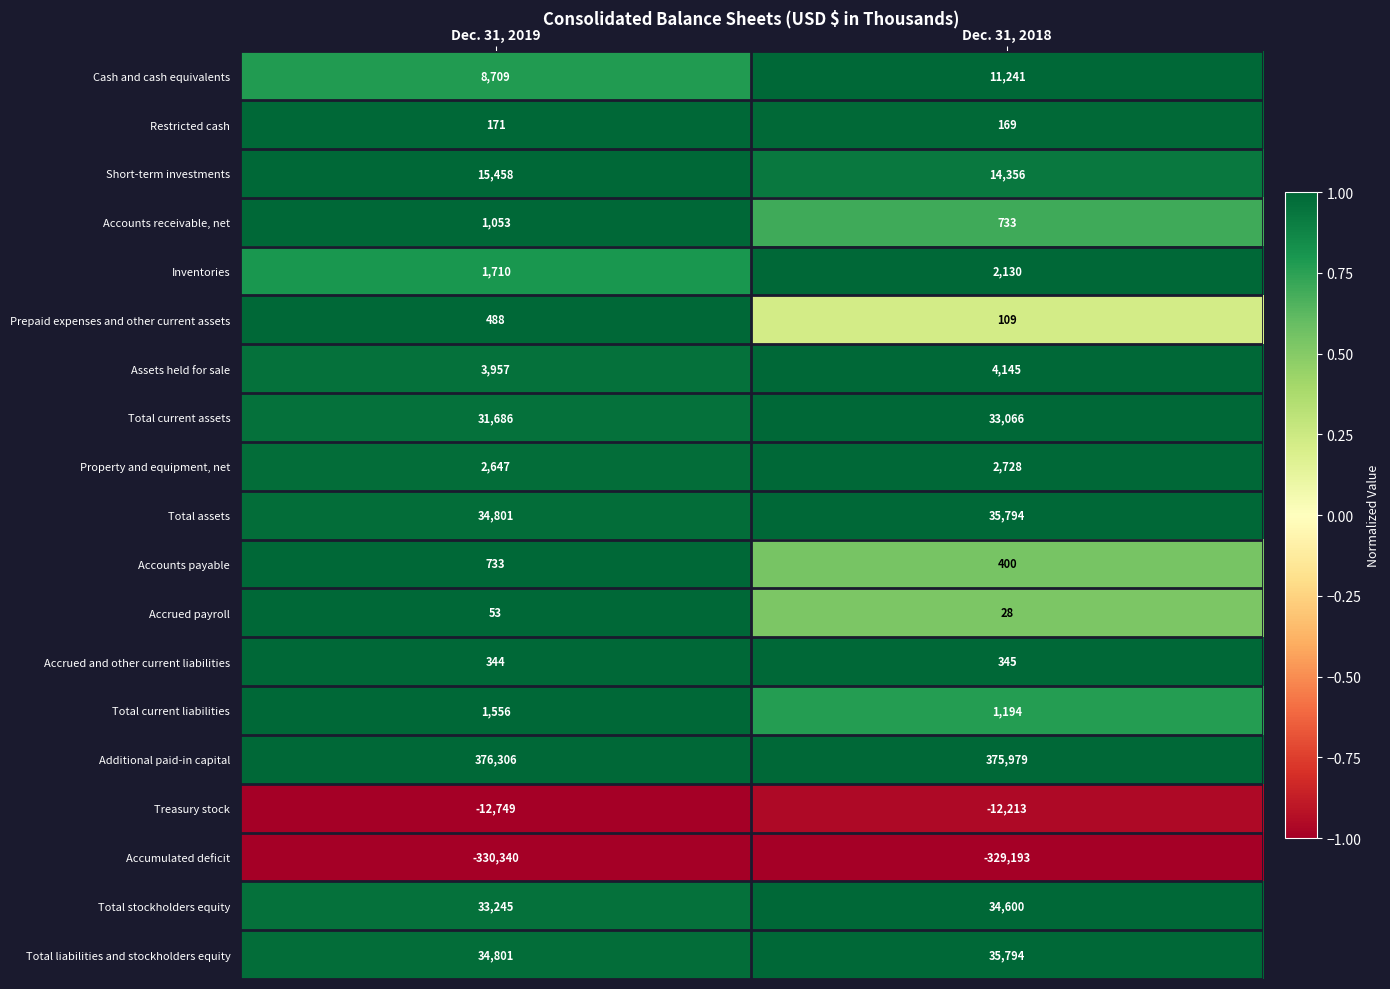

At which category is the sum across all series the highest?

Dec. 31, 2018